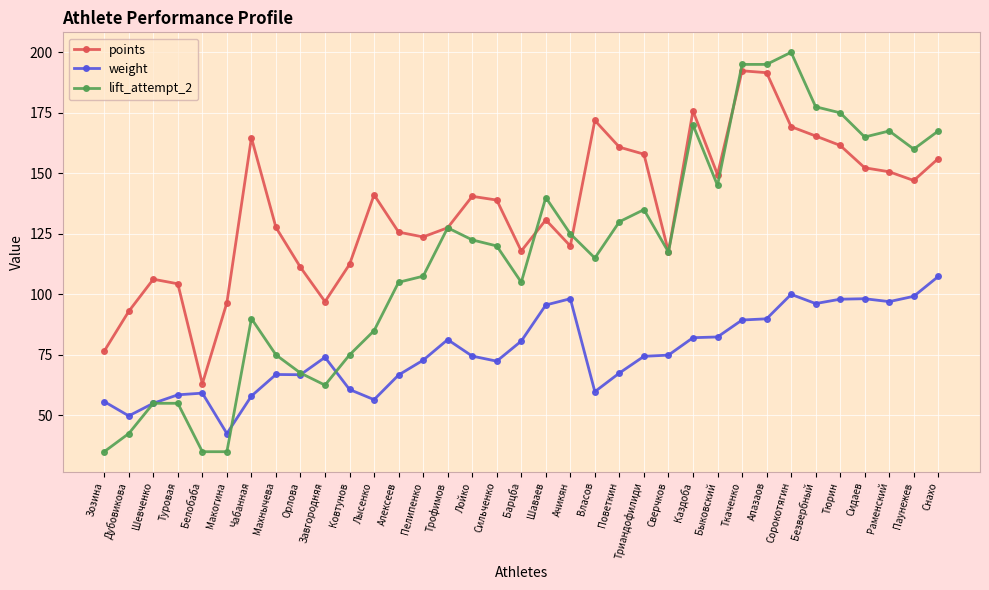

How many lines are shown in the chart?

3